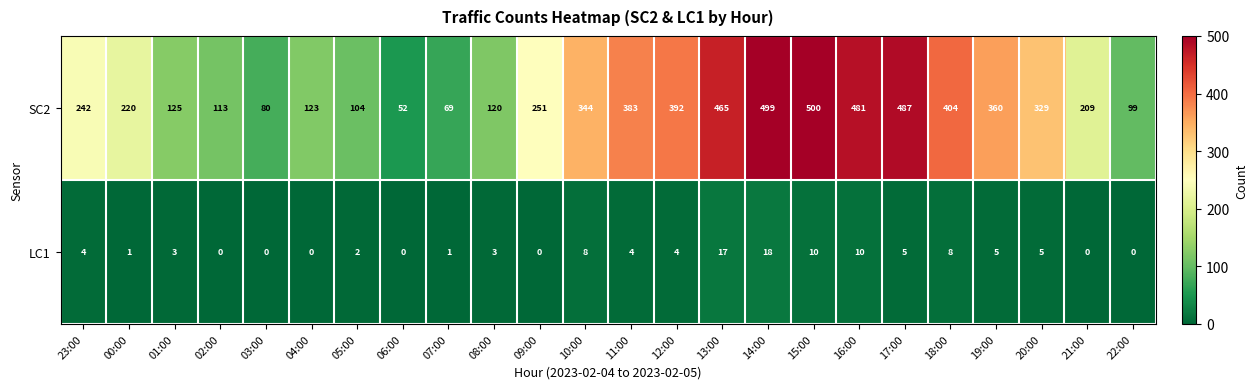

At how many categories does at least one series exceed 82?

21